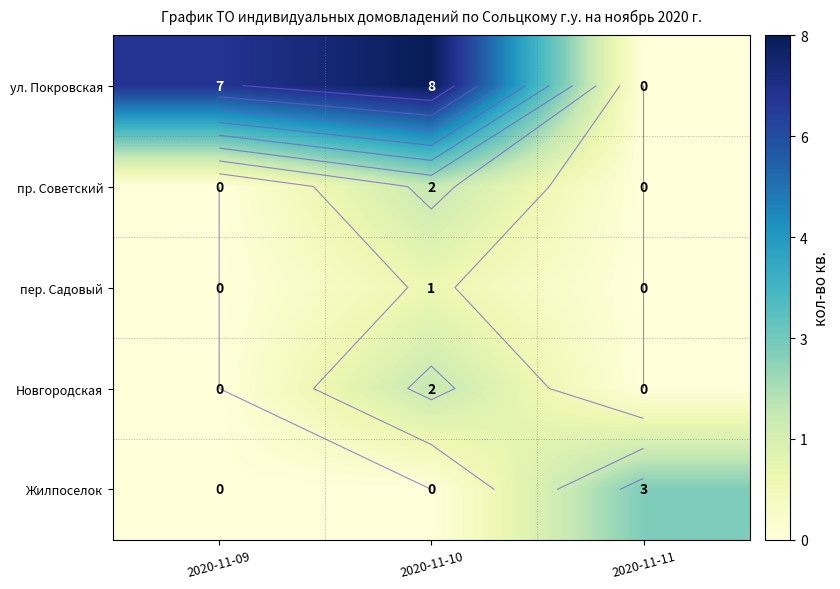

Which series has the largest total across all categories?

ул. Покровская